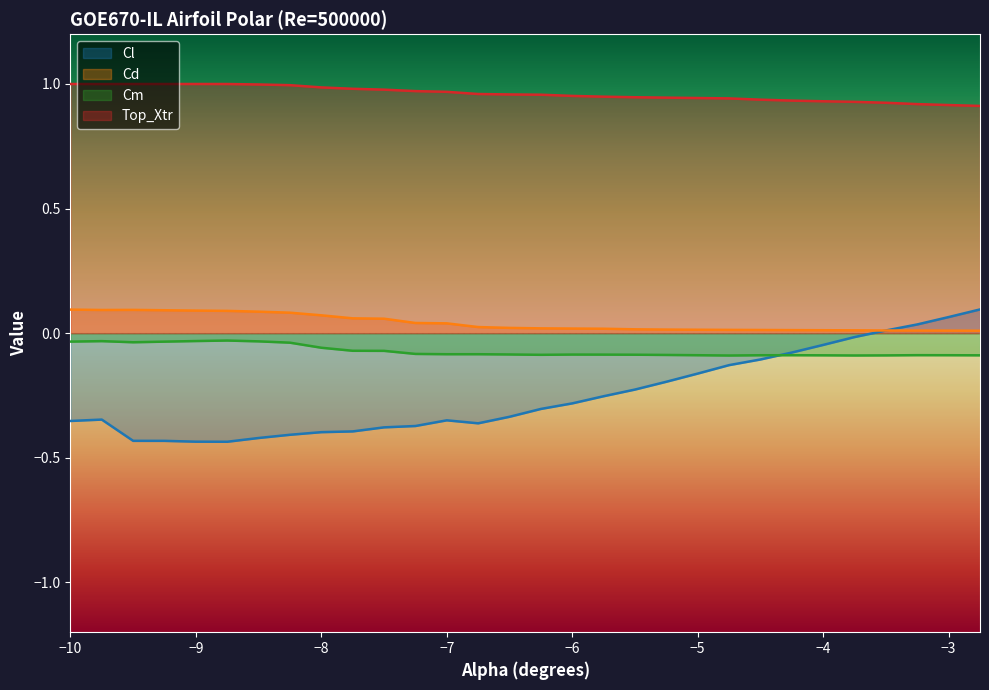

The value of Cm at -4.75 is -0.1. True or false?

False